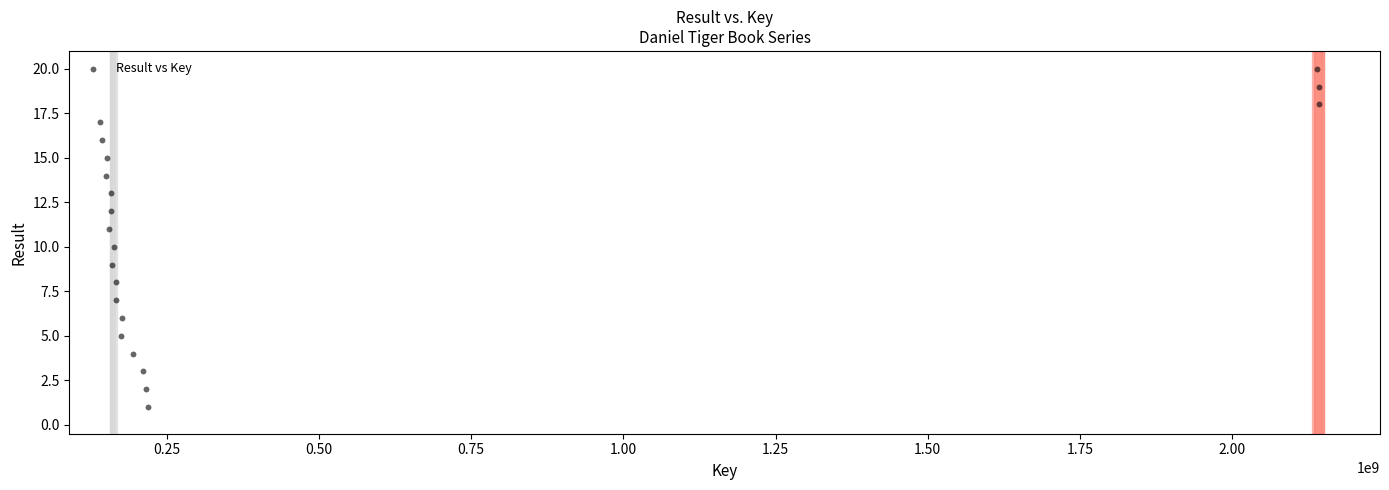

What is the range of X values (max minus min)?

2002115917